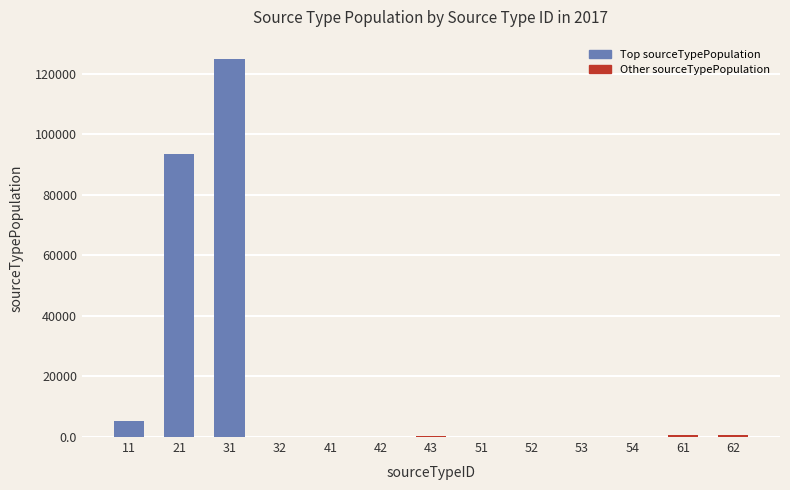

Count the number of categories in the chart.

13